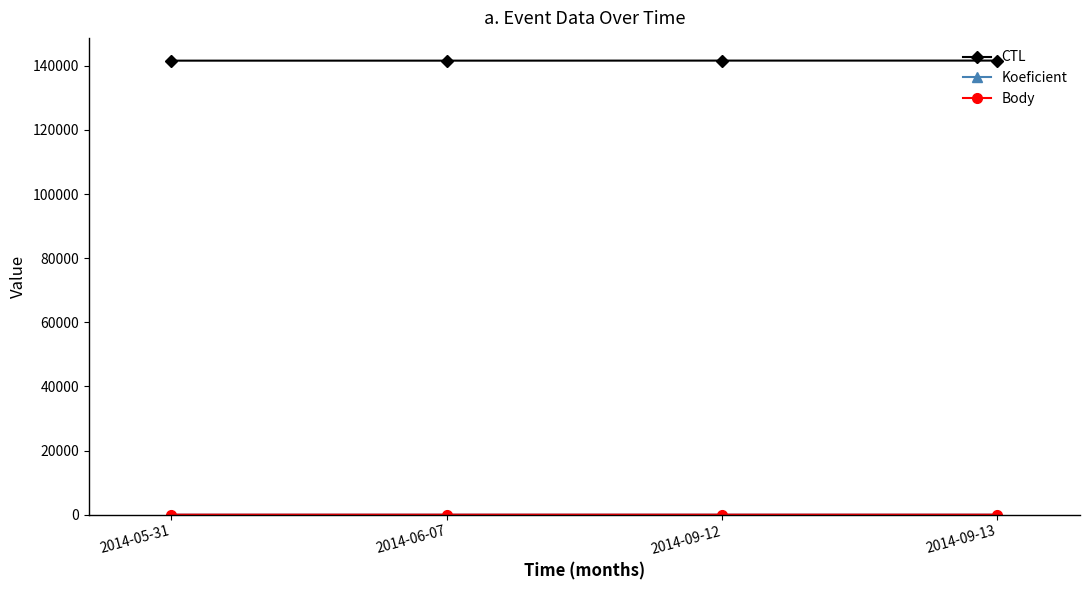

Does the chart have visible grid lines?

No